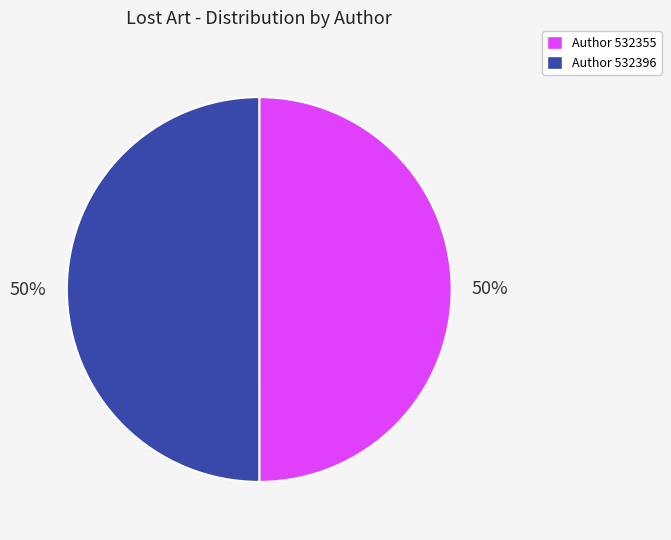

Approximately how many times larger is the value at Author 532396 compared to Author 532355?

1.0